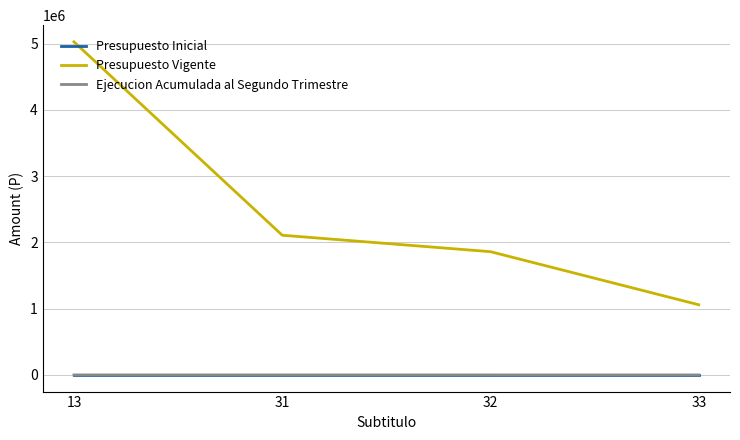

True or false: Presupuesto Vigente and Presupuesto Inicial cross at least once.

False